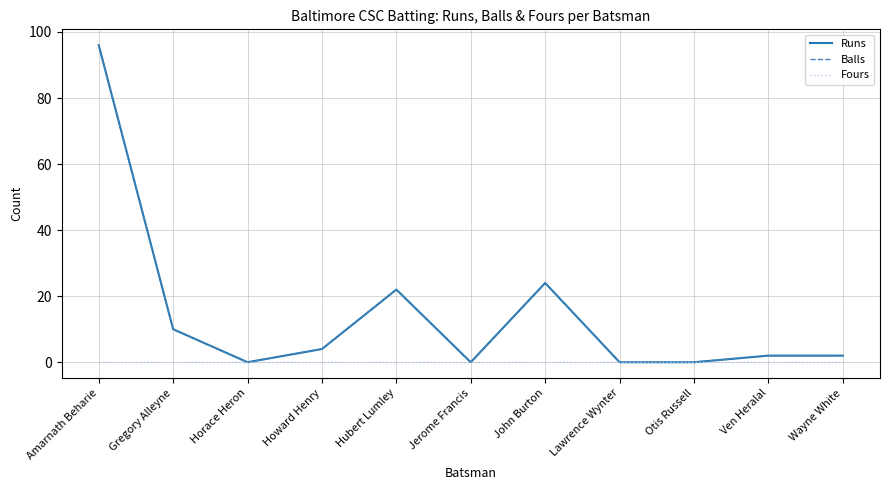

Where is the first local minimum for Runs?

Horace Heron